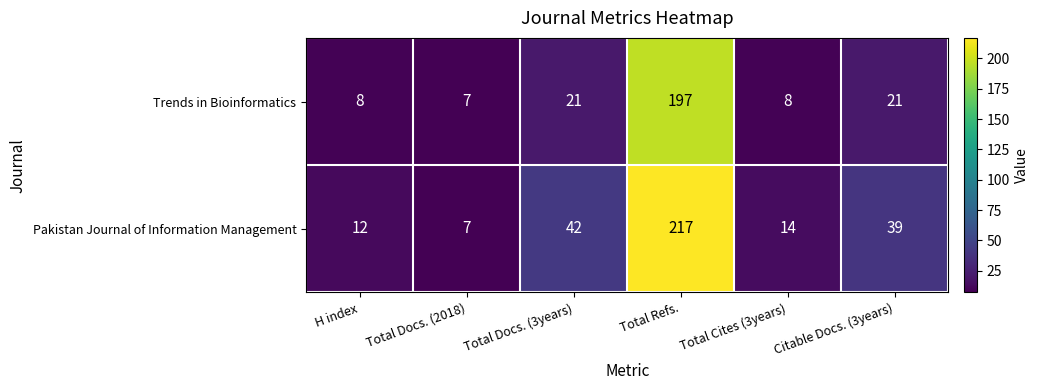

Which series changed the most between H index and Total Cites (3years)?

Pakistan Journal of Information Management